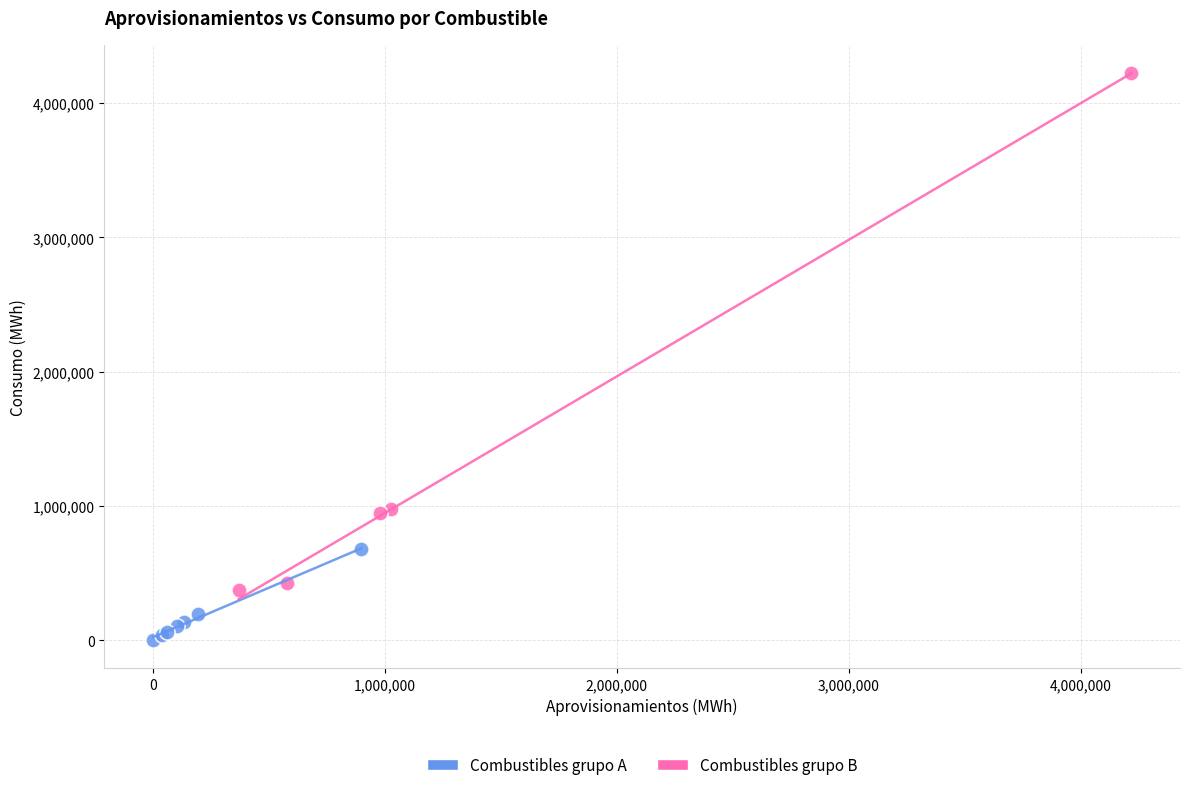

Which series contains the highest Y value?

Combustibles grupo B